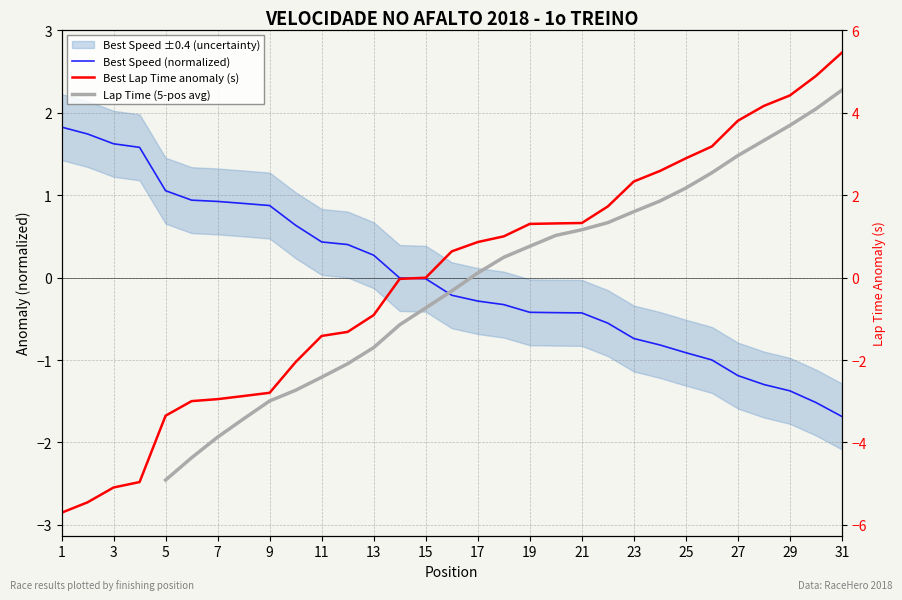

Which series changed the most between 23 and 24?

Lap Time (5-pos avg)